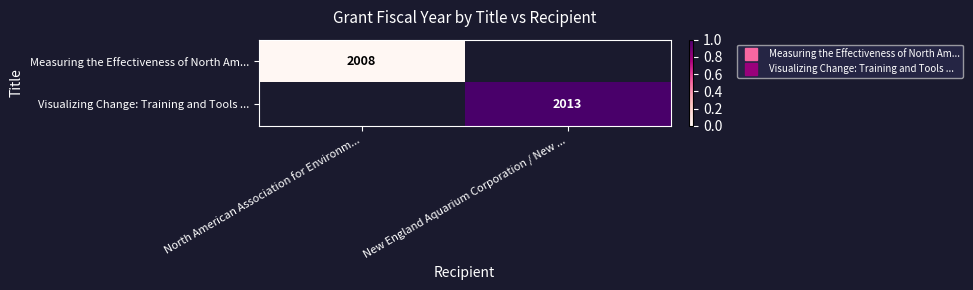

At how many categories does at least one series exceed 0?

1